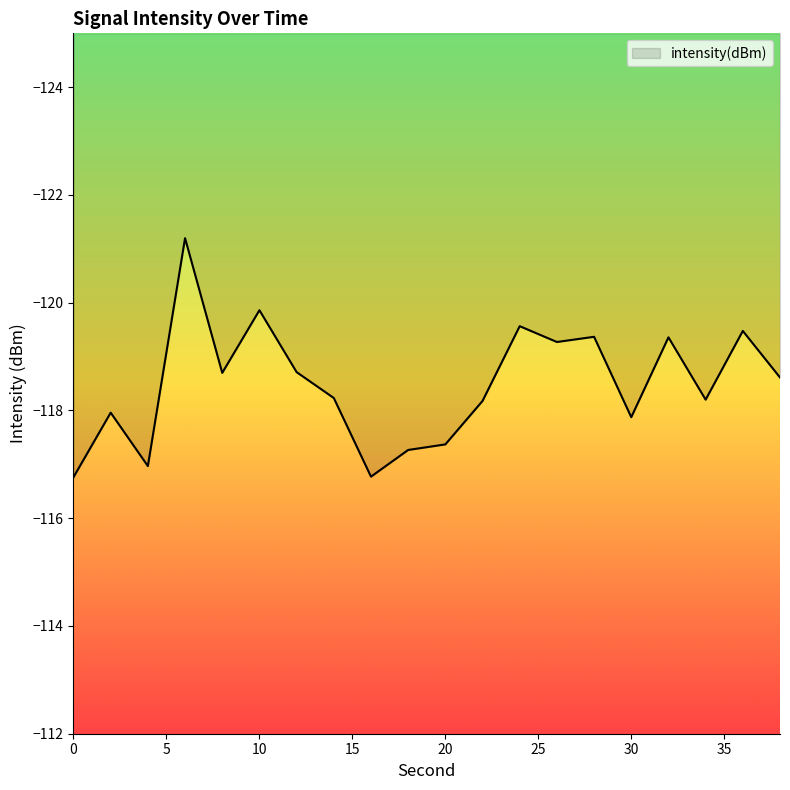

How many interior local peaks (higher than both neighbors) does the data have?

6